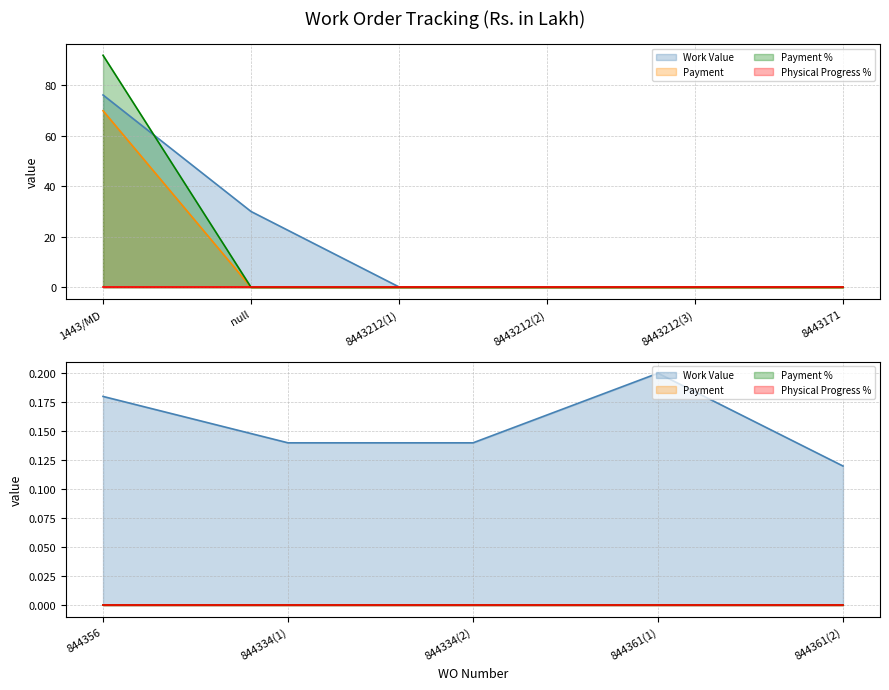

How many lines are shown in the chart?

4